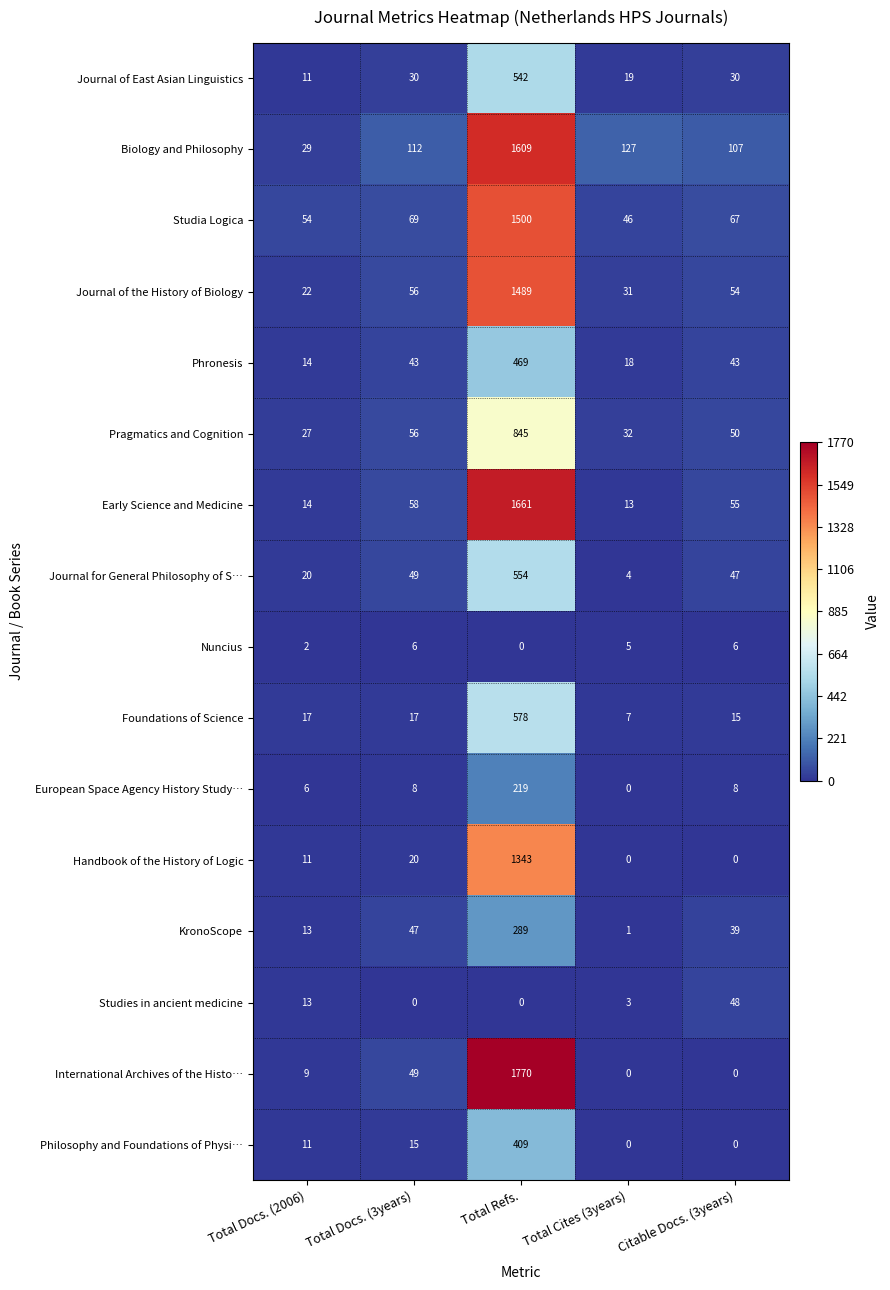

Rank the categories by KronoScope value from lowest to highest.

Total Cites (3years), Total Docs. (2006), Citable Docs. (3years), Total Docs. (3years), Total Refs.